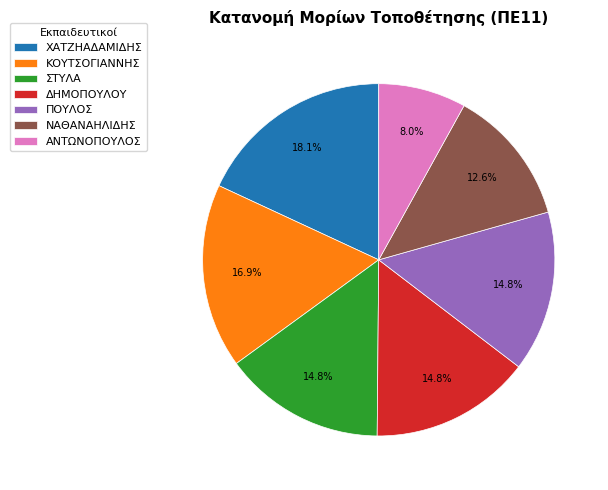

Between ΧΑΤΖΗΑΔΑΜΙΔΗΣ and ΝΑΘΑΝΑΗΛΙΔΗΣ, which is larger?

ΧΑΤΖΗΑΔΑΜΙΔΗΣ